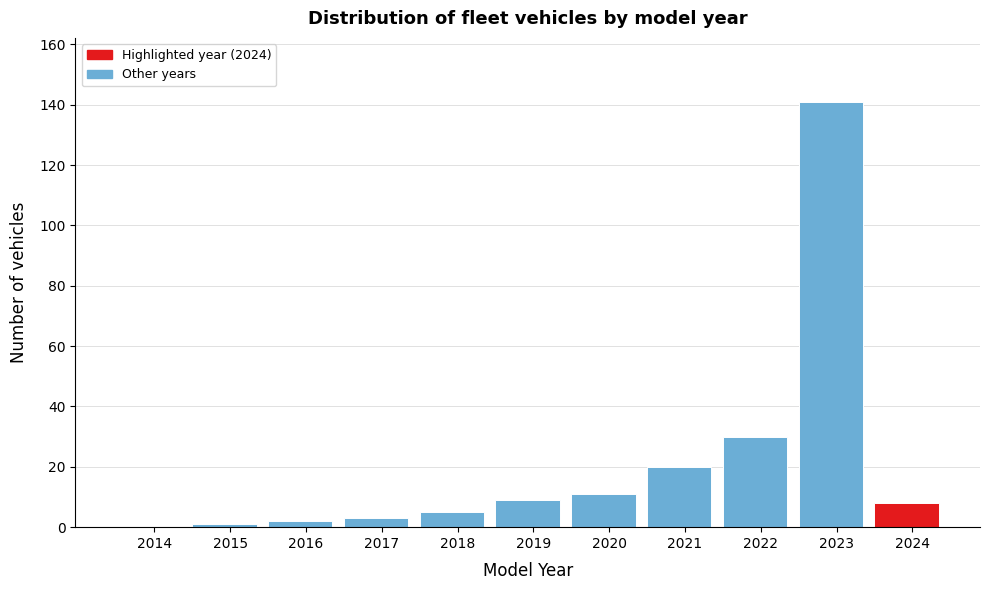

Reading left to right, list all the values displayed in this chart.

2014=0	2015=1	2016=2	2017=3	2018=5	2019=9	2020=11	2021=20	2022=30	2023=141	2024=8